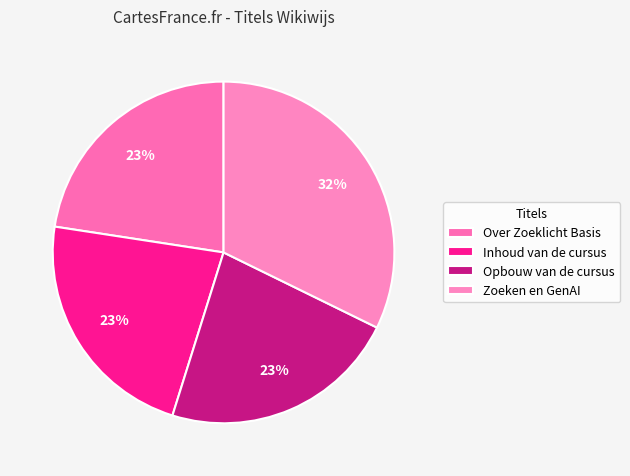

Does Inhoud van de cursus account for over 50% of the chart?

No